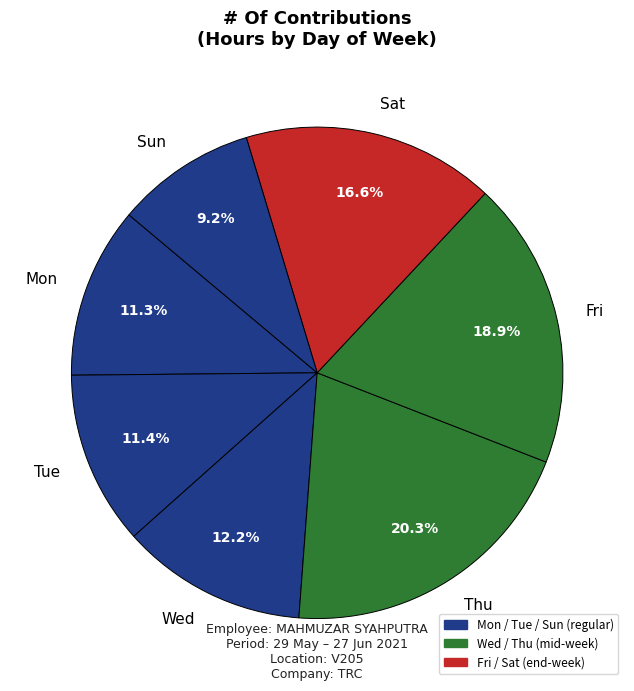

Is there any slice that represents more than half of the pie?

No